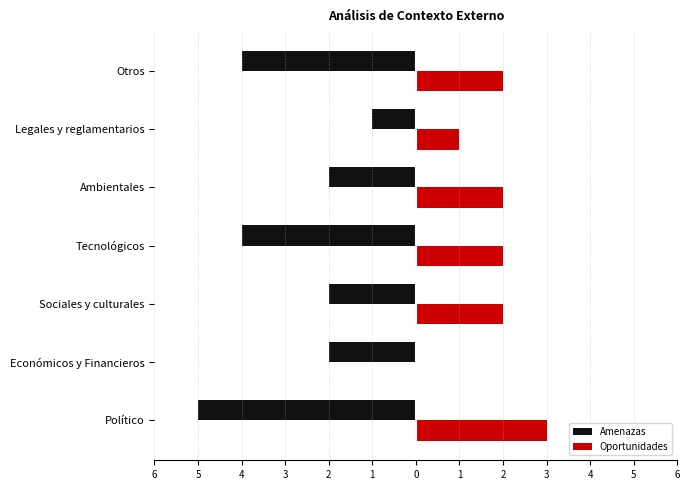

How many data points in Oportunidades are above 2?

1